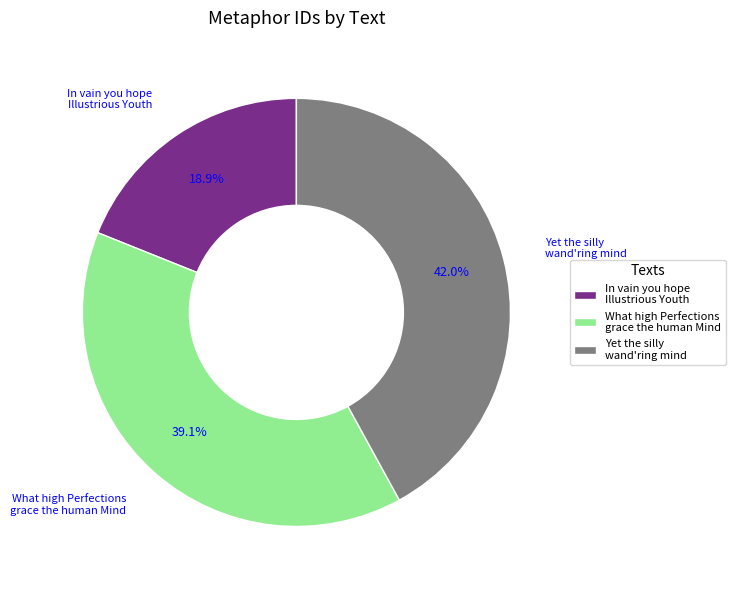

How many slices are in this pie chart?

3